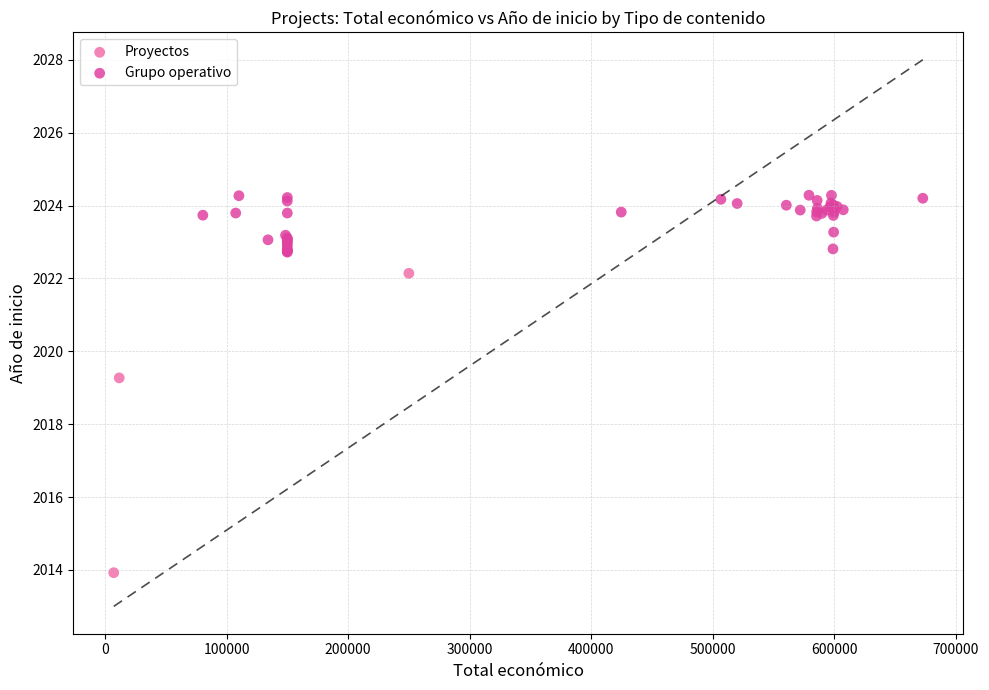

Which series has the widest spread of Y values?

Proyectos